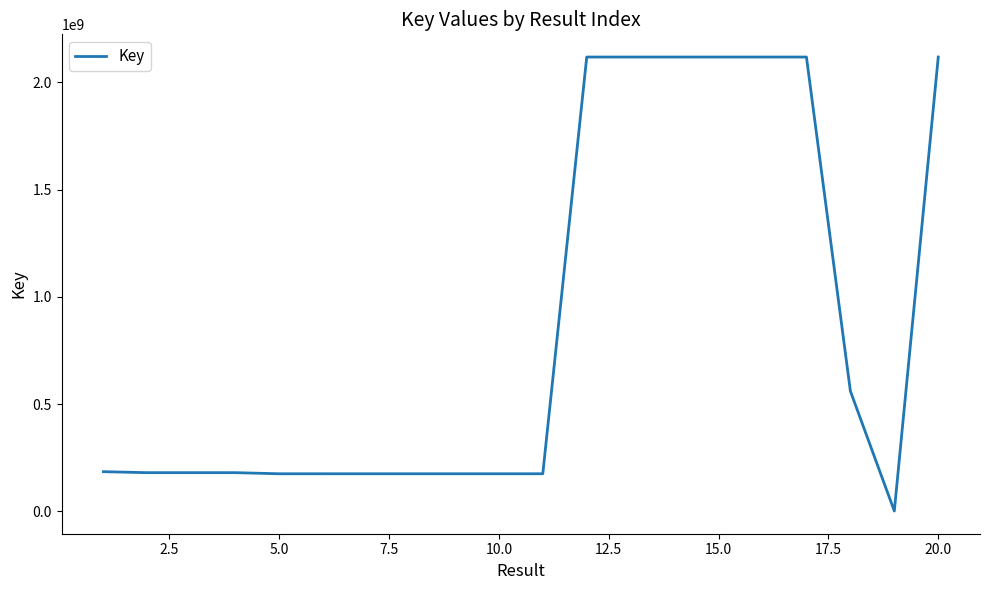

What is the difference between the maximum and minimum values?

2116256848